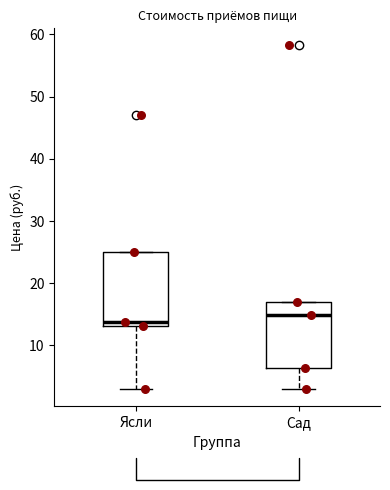

Comparing the boxes themselves (not the whiskers), which one is the tallest?

Ясли